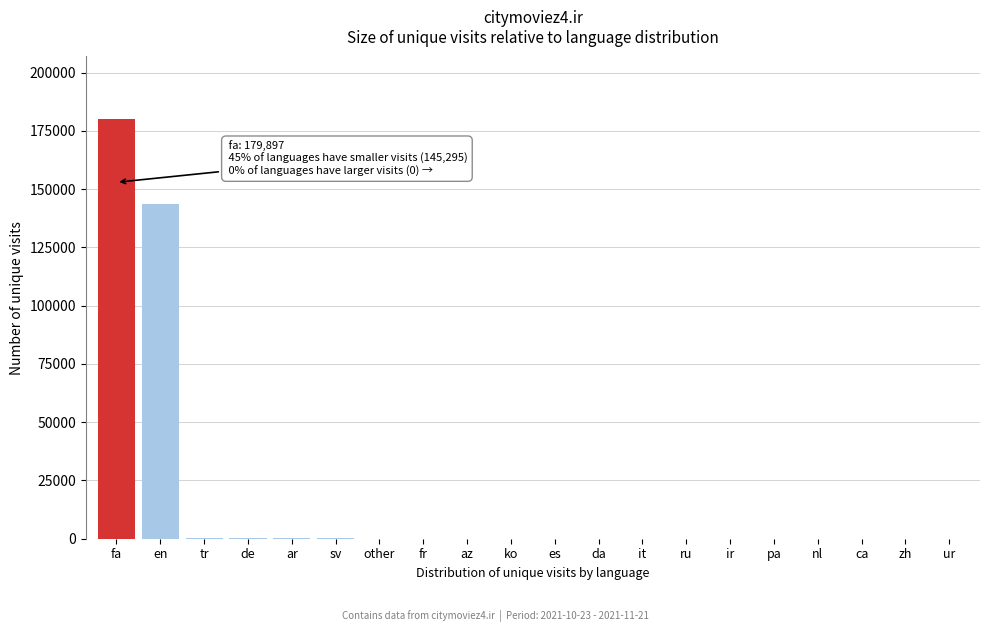

Which label corresponds to the largest value in the chart?

fa